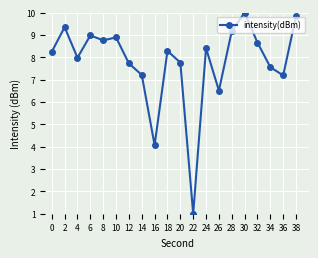

The chart shows a value of 8.2 at 0. True or false?

True